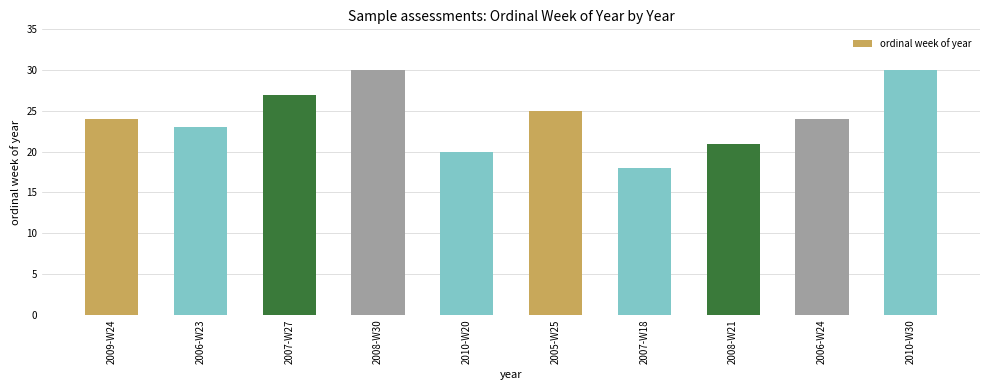

What is the difference between the maximum and minimum values?

12